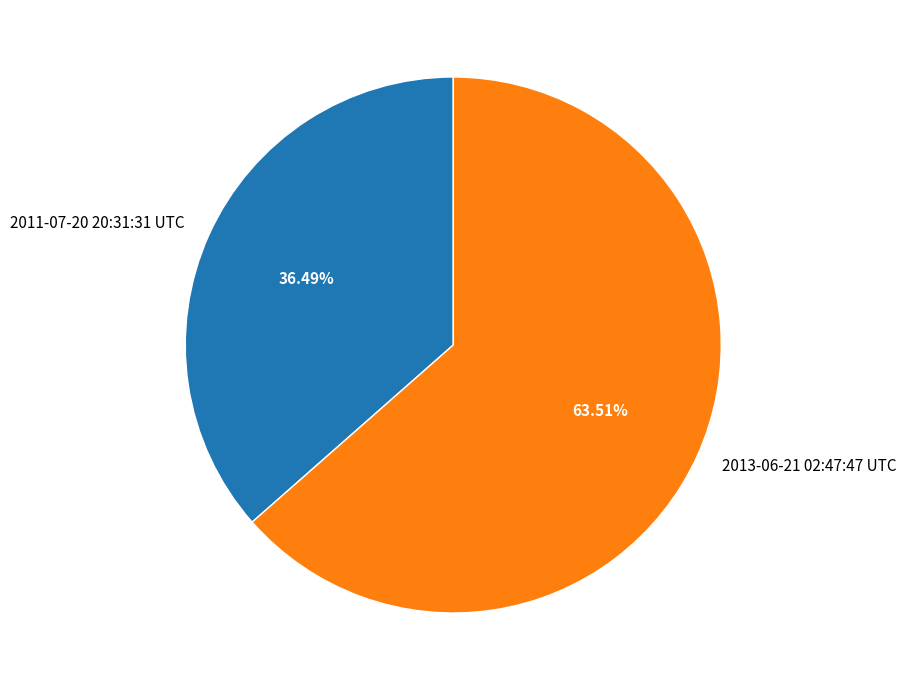

Which slice is the largest?

2013-06-21 02:47:47 UTC